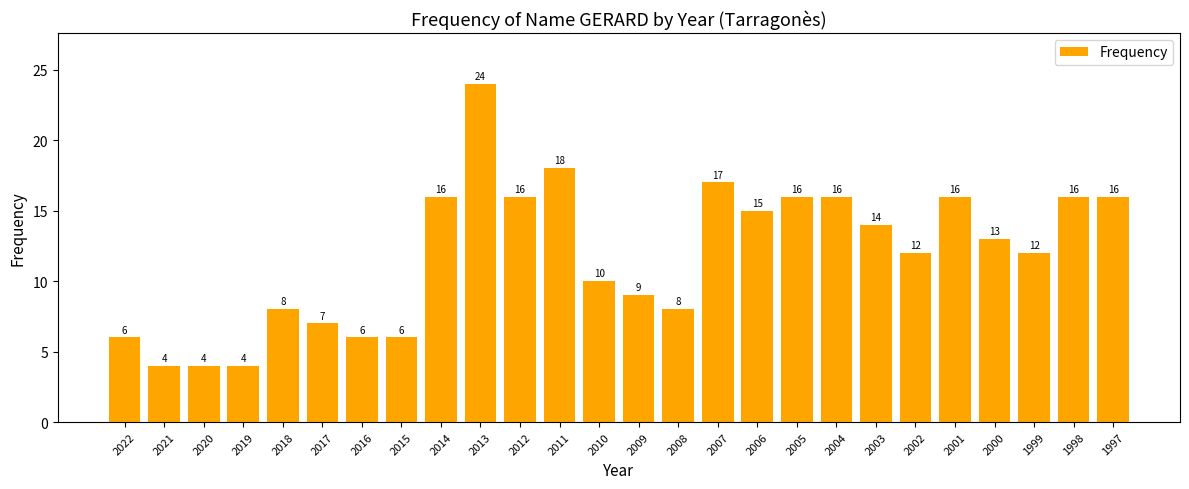

At which category does the chart reach its peak across all series?

2013